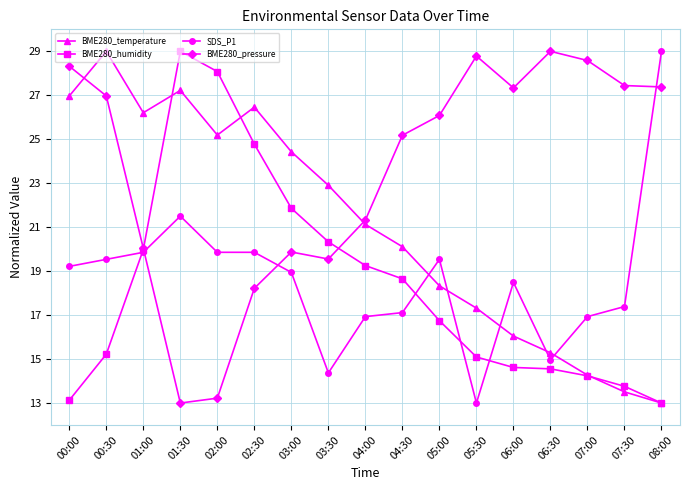

What is the difference between the highest and lowest values at 07:30?

13.9